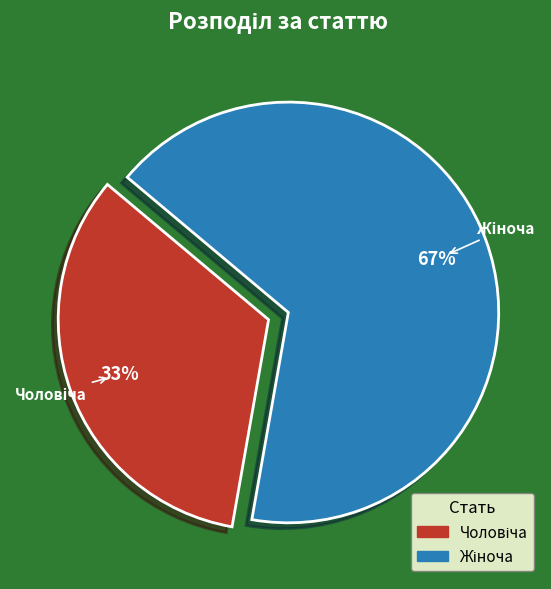

To the nearest percent, what is the average slice percentage?

50%